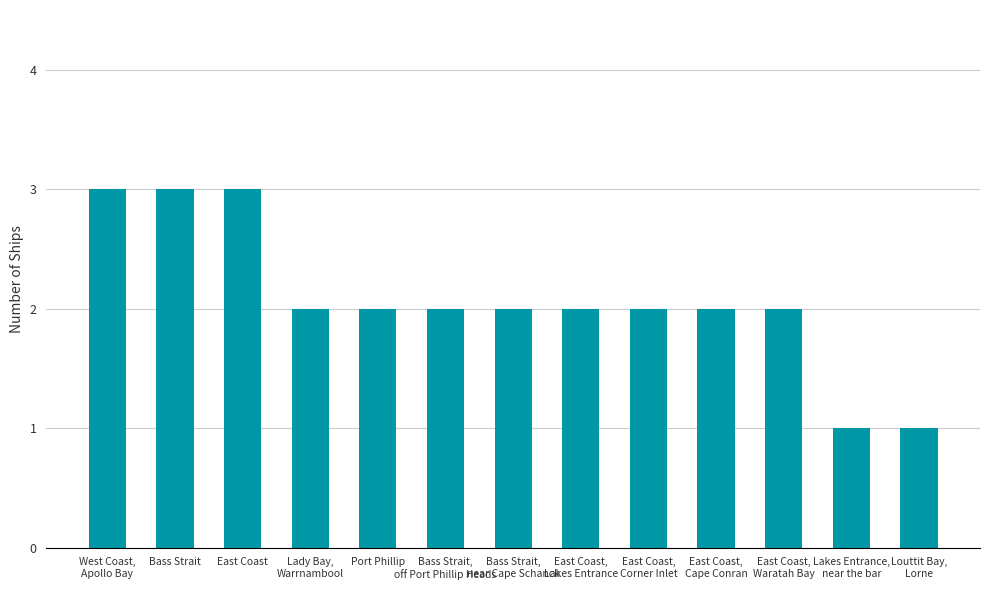

Reading right to left, transcribe all the data shown in this chart.

Louttit Bay,
Lorne=1	Lakes Entrance,
near the bar=1	East Coast,
Waratah Bay=2	East Coast,
Cape Conran=2	East Coast,
Corner Inlet=2	East Coast,
Lakes Entrance=2	Bass Strait,
near Cape Schanck=2	Bass Strait,
off Port Phillip Heads=2	Port Phillip=2	Lady Bay,
Warrnambool=2	East Coast=3	Bass Strait=3	West Coast,
Apollo Bay=3